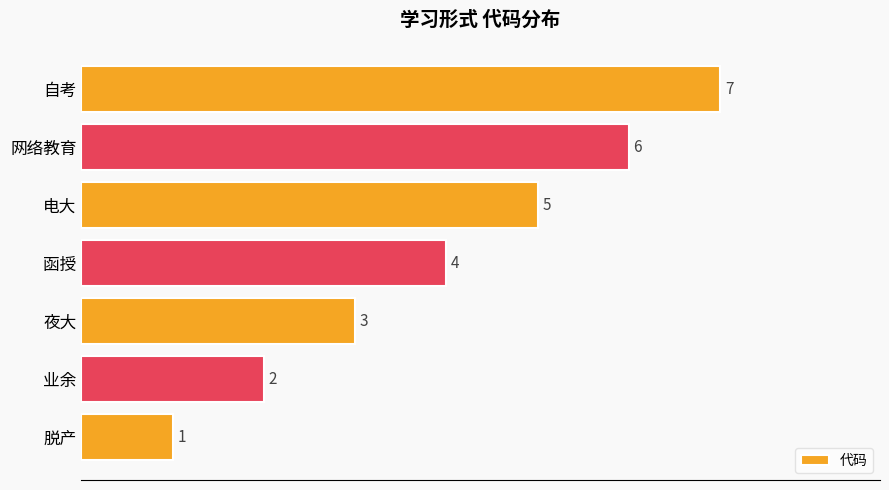

How many values are between 2 and 6?

5